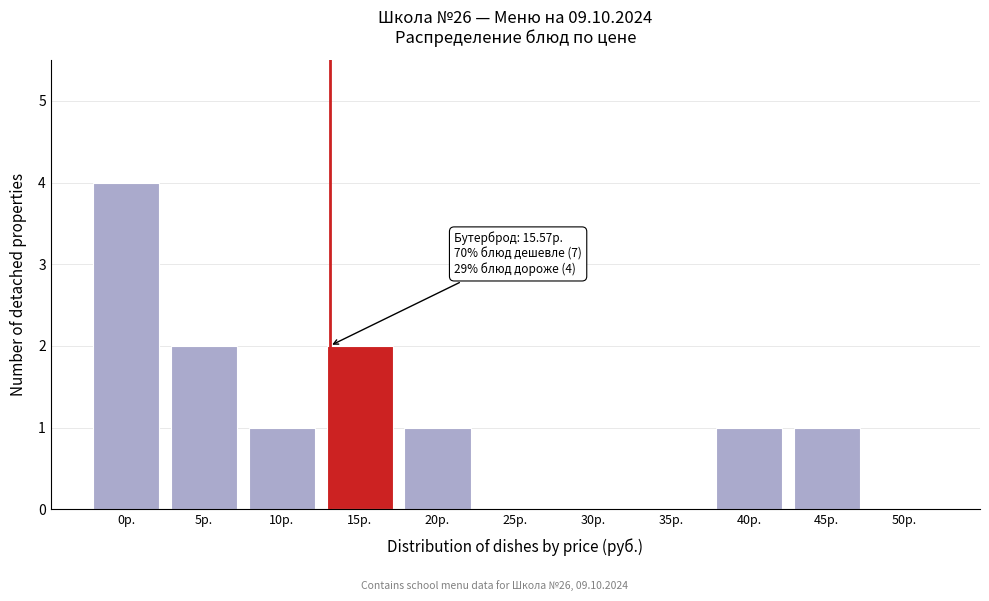

Reading left to right, list all the values displayed in this chart.

0р.=4	5р.=2	10р.=1	15р.=2	20р.=1	25р.=0	30р.=0	35р.=0	40р.=1	45р.=1	50р.=0